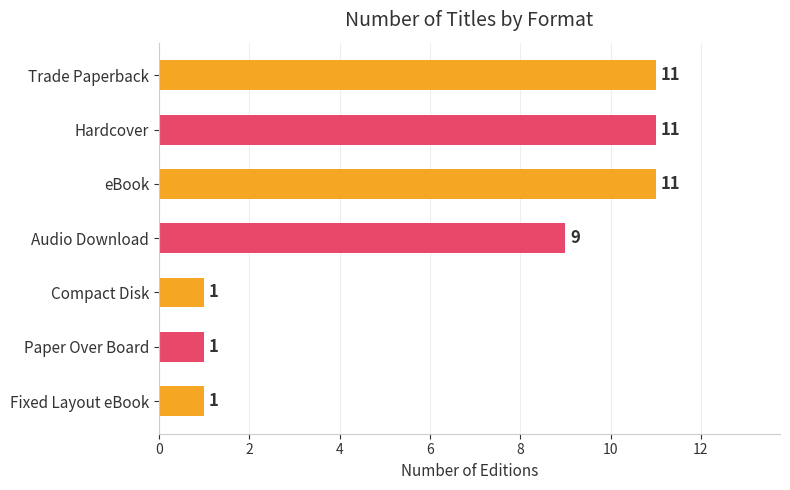

How many data points are less than 9?

3